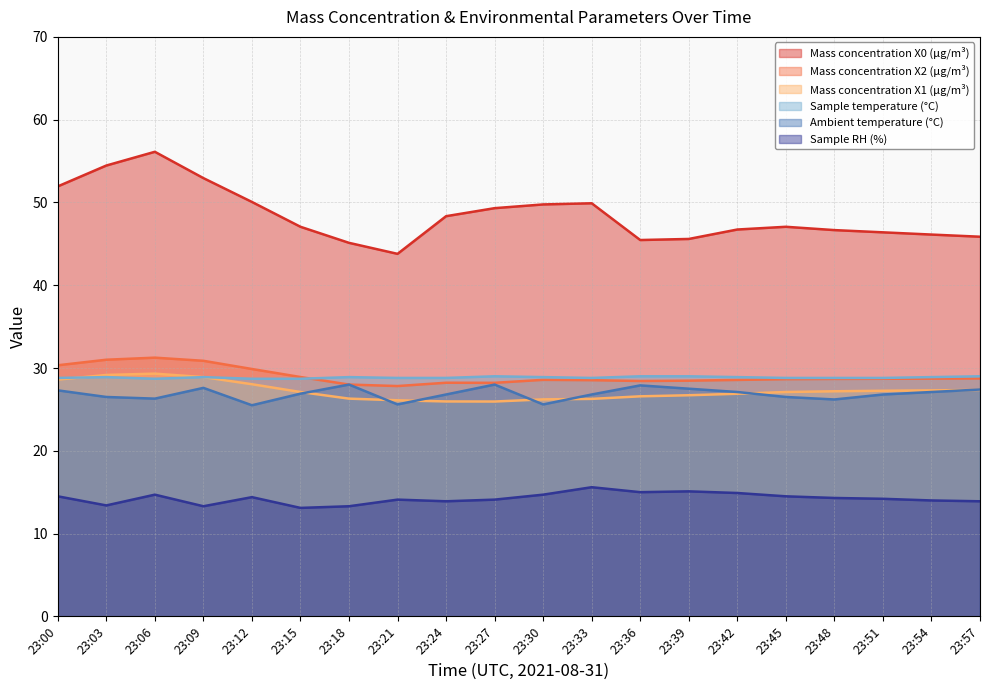

The Ambient temperature (°C) series shows 16.4 at 23:48. True or false?

False